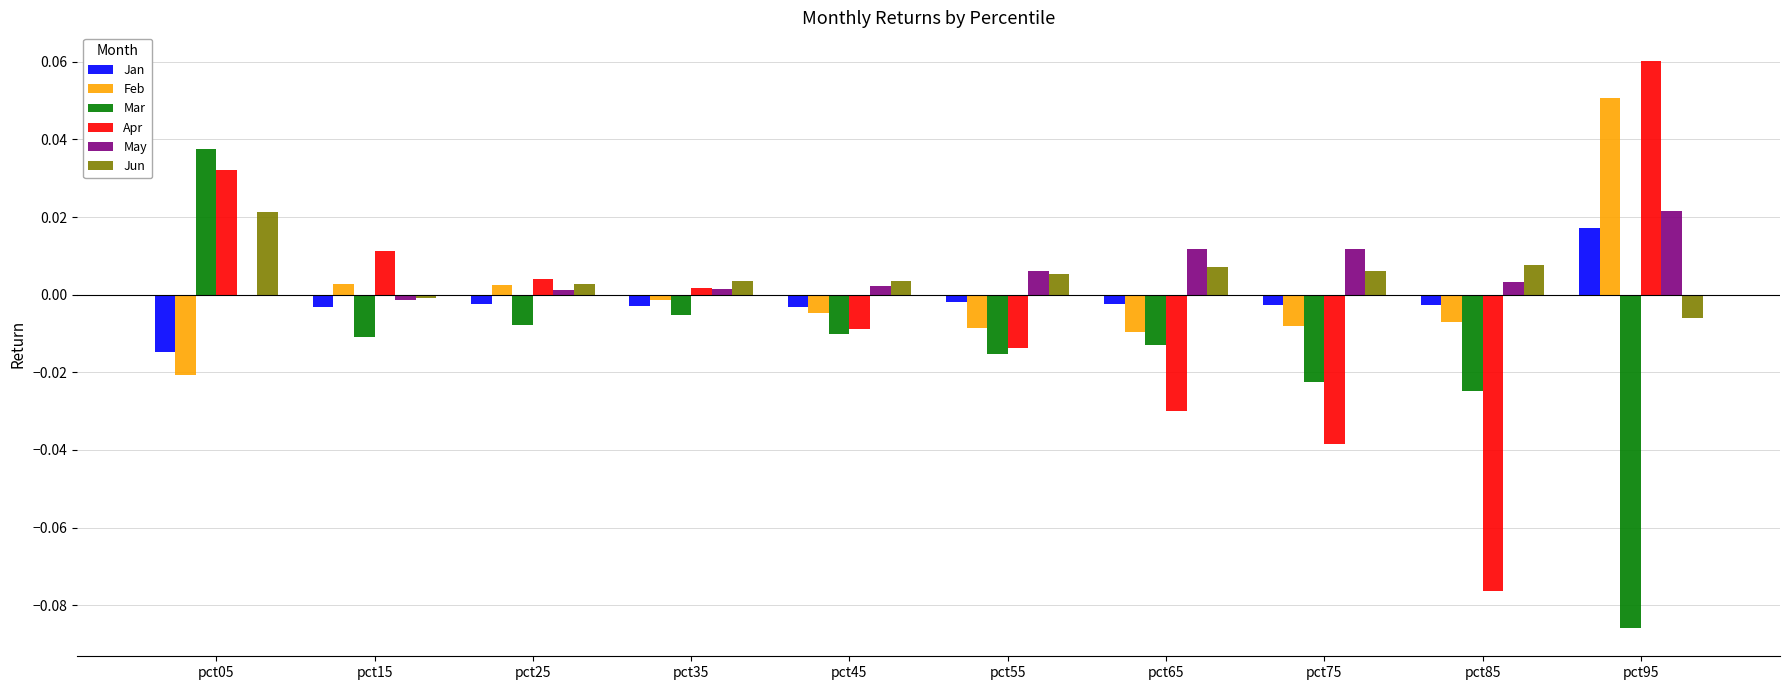

How many groups of bars are there?

10